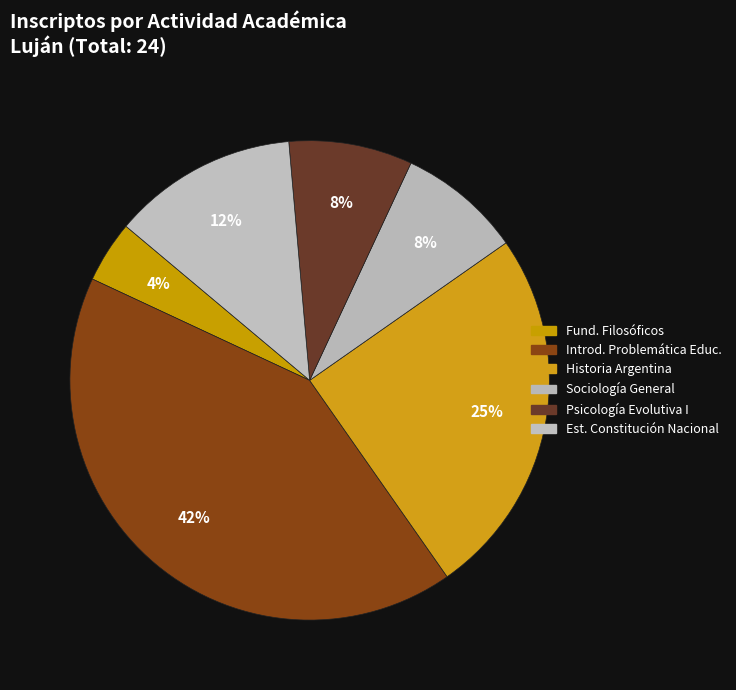

How many slices are in this pie chart?

6